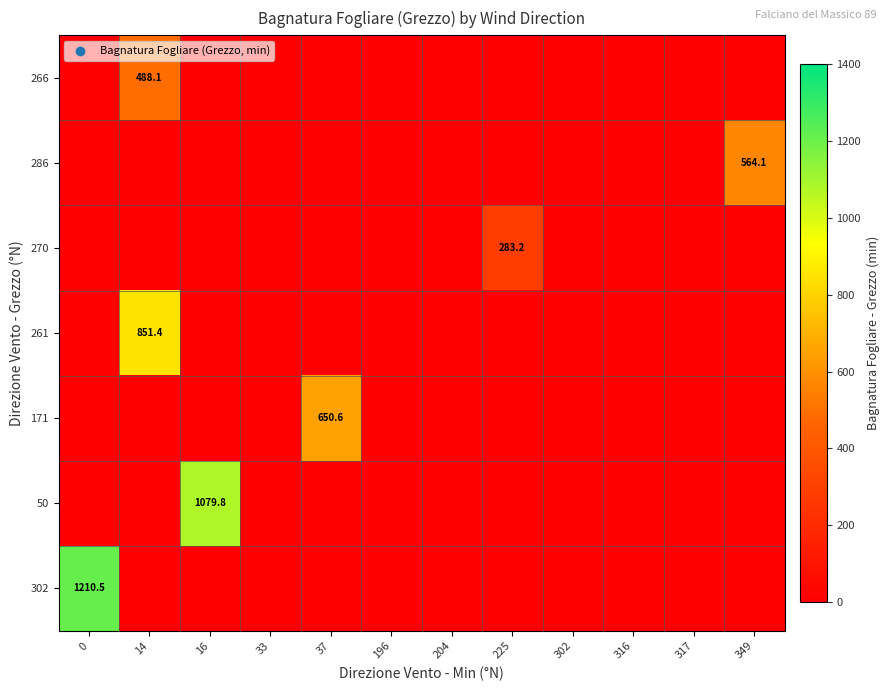

Is it true that 261 equals 1525.6 at 14?

False